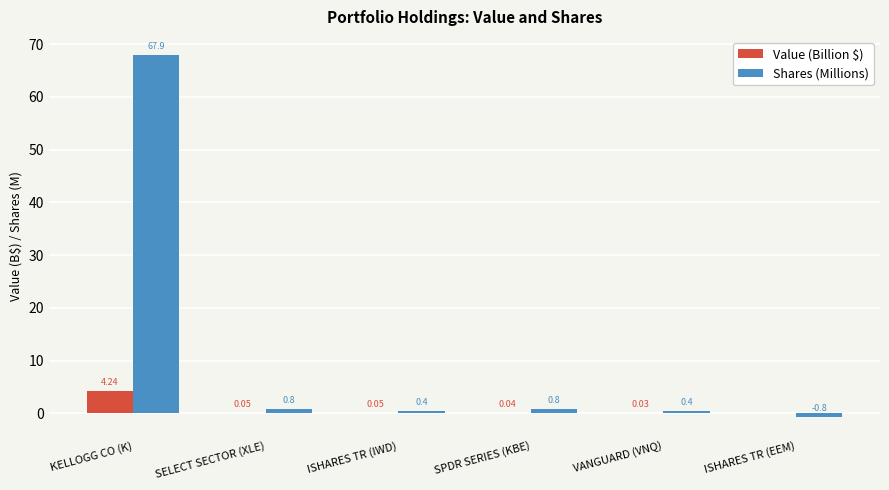

At which label is Shares (Millions) closest to 33?

SPDR SERIES (KBE)